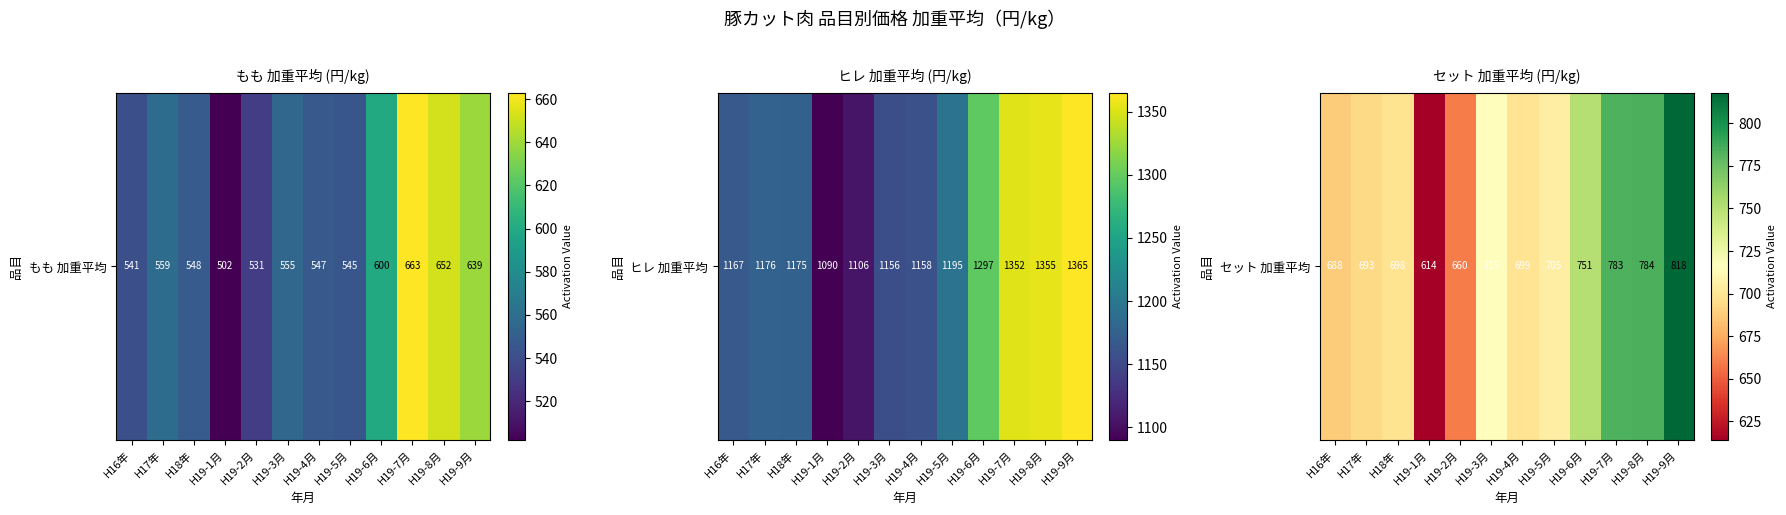

Read the value at H19-2月, to the nearest 5.

660